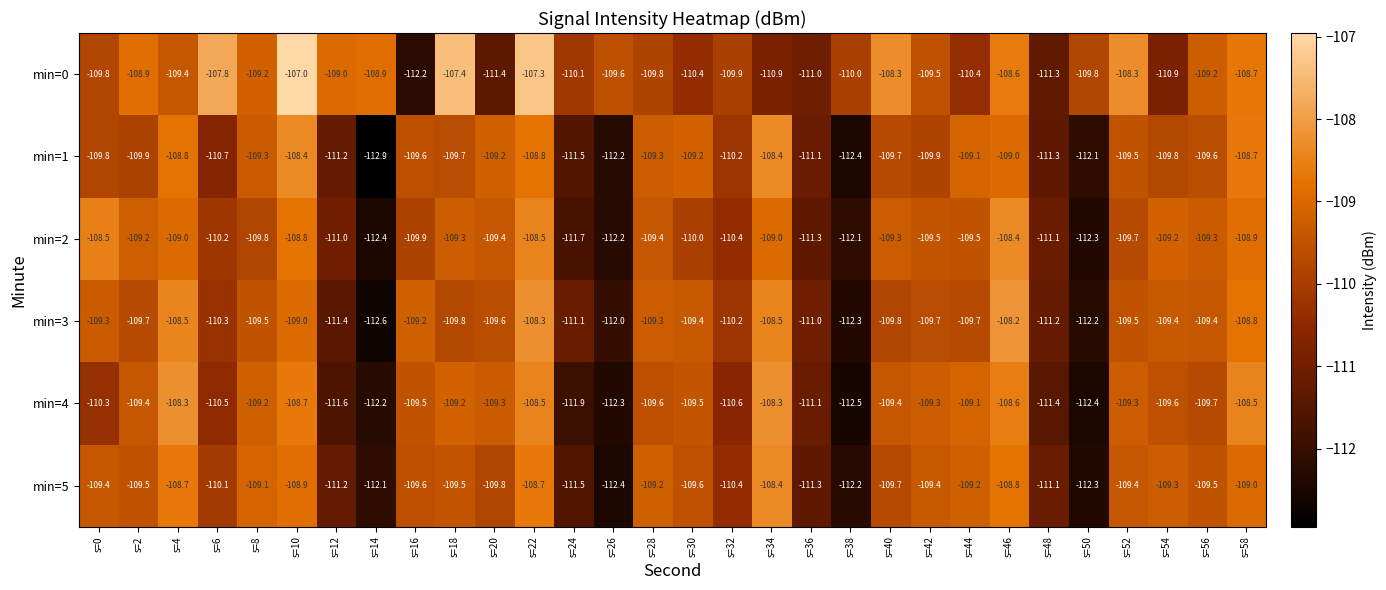

Between s=22 and s=24, which series saw the biggest shift?

min=4